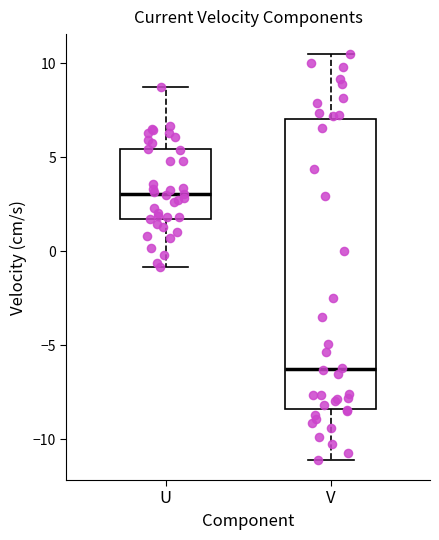

Which box has the lowest median line?

V